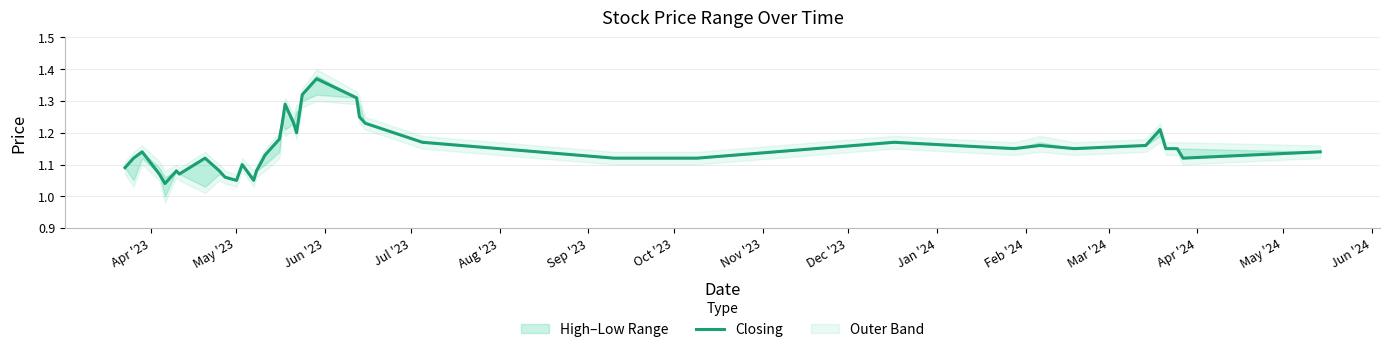

The chart shows a value of 1.1 at Oct '23. True or false?

True